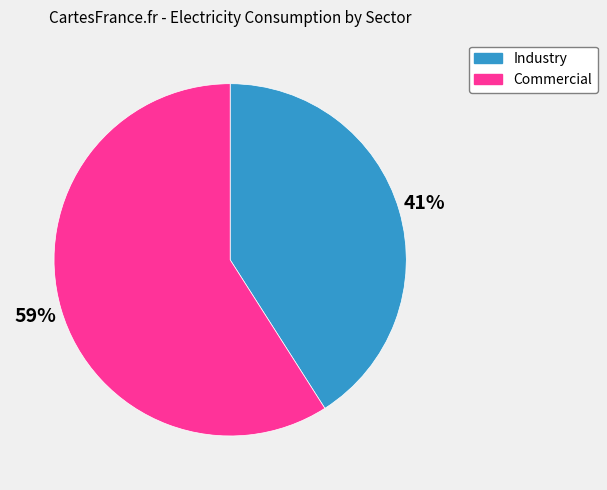

What is the largest slice in the pie chart?

Commercial